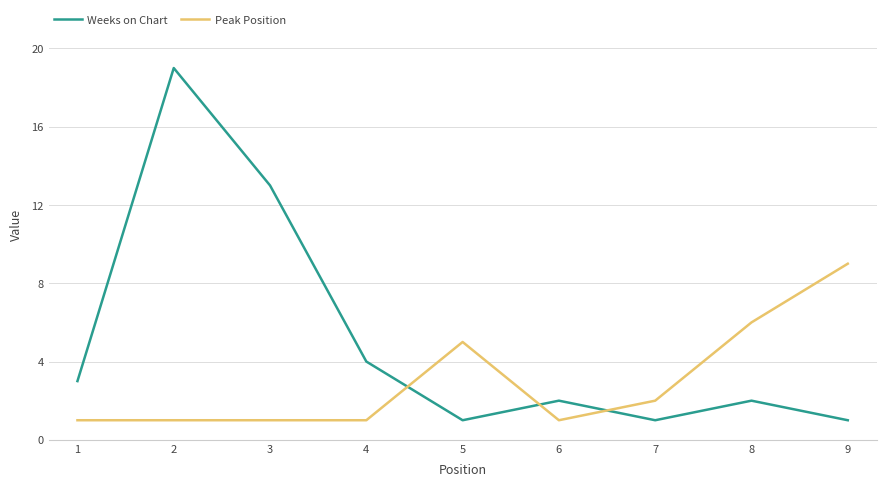

Which series has the largest range (max minus min)?

Weeks on Chart